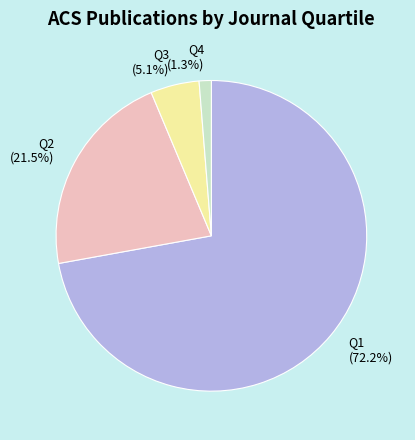

Is there any slice that represents more than half of the pie?

Yes